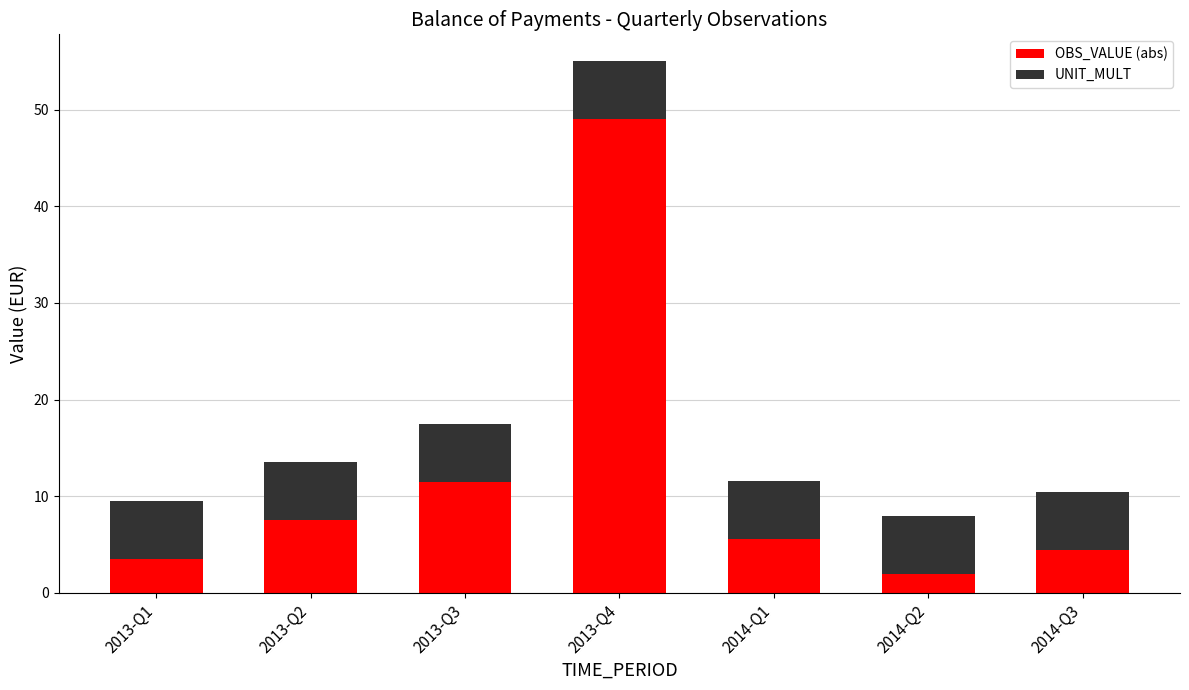

The value of OBS_VALUE (abs) at 2014-Q1 is 3.7. True or false?

False